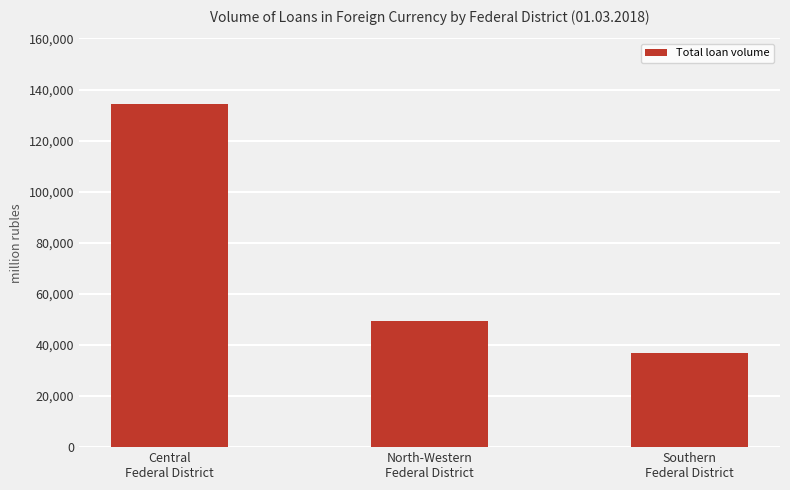

Read the value at North-Western
Federal District.

49558